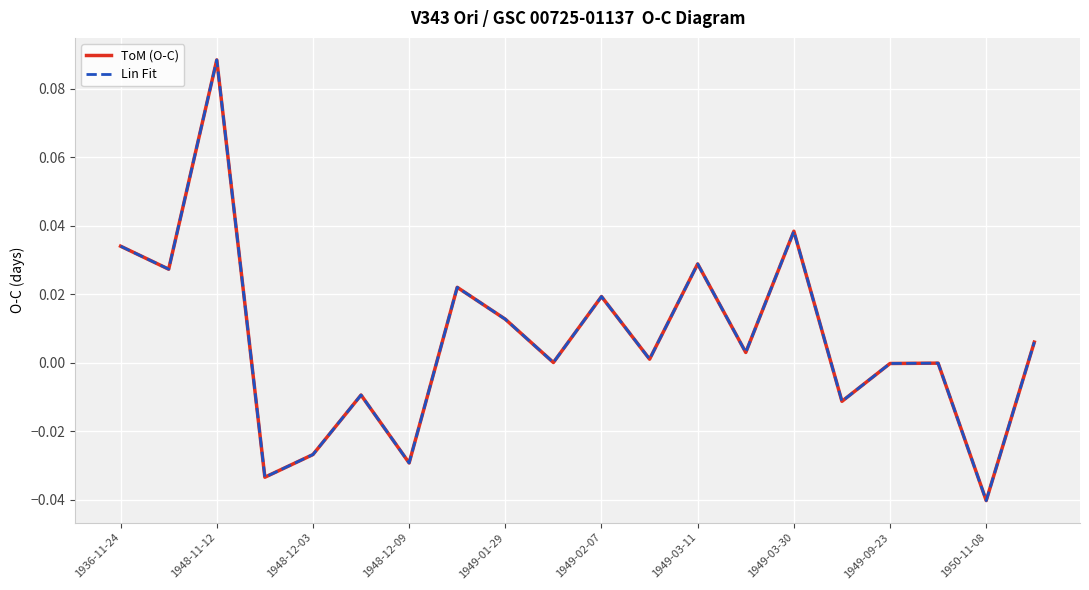

Is this an area chart (filled region under the line)?

No